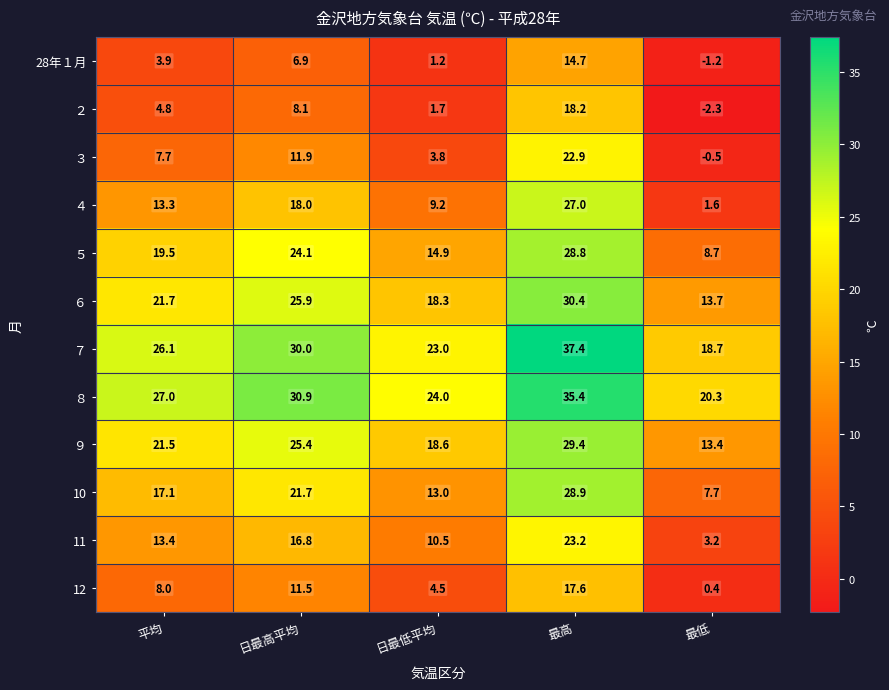

Which category has the lowest value across all series?

最低